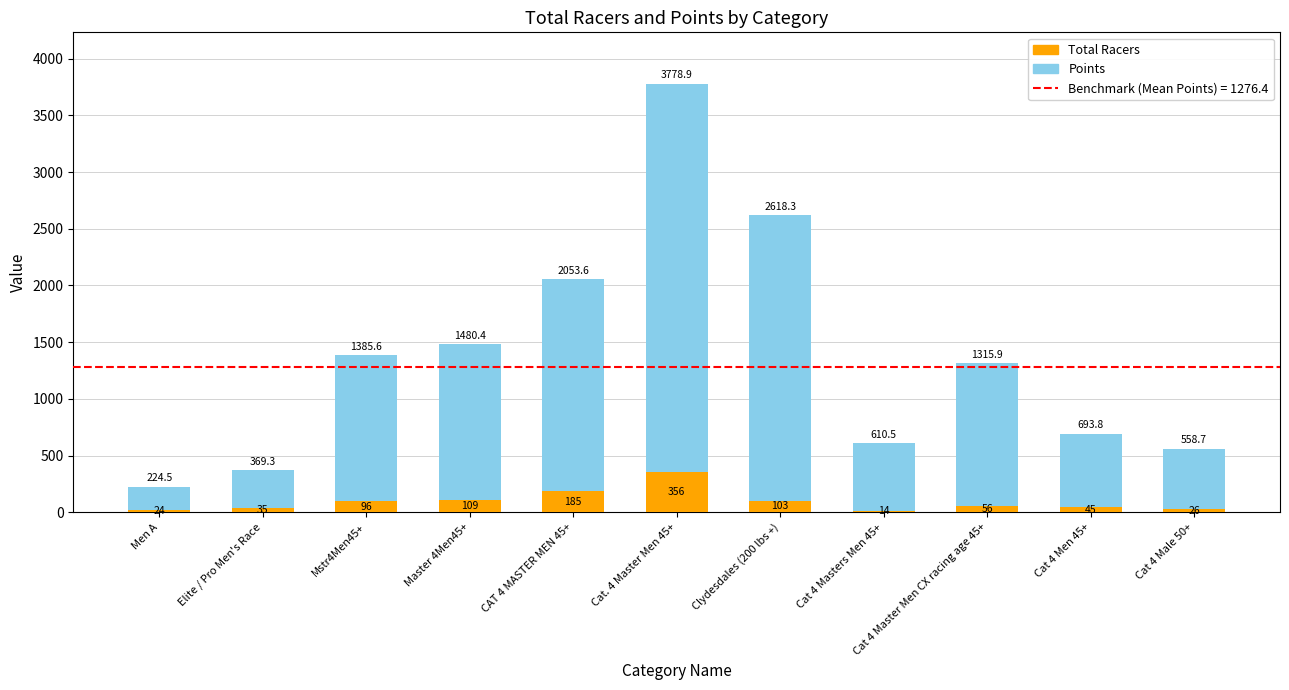

How many bars are there in total?

11